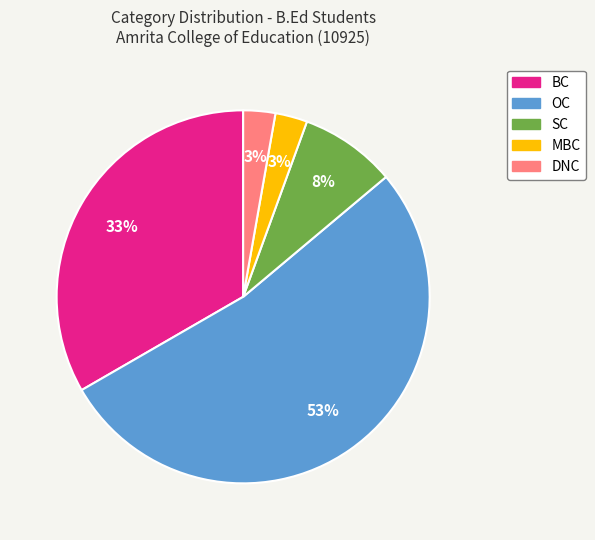

To the nearest percent, what is the combined percentage of MBC and DNC?

6%